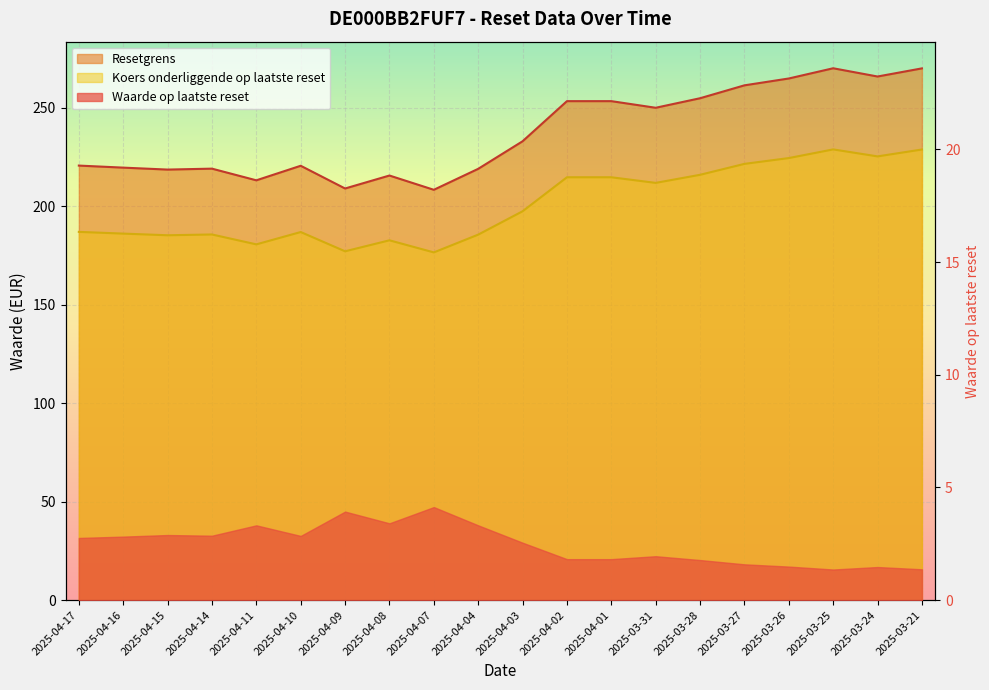

Is the value of Koers onderliggende op laatste reset at 2025-04-07 greater than the value of Resetgrens at 2025-04-17?

No